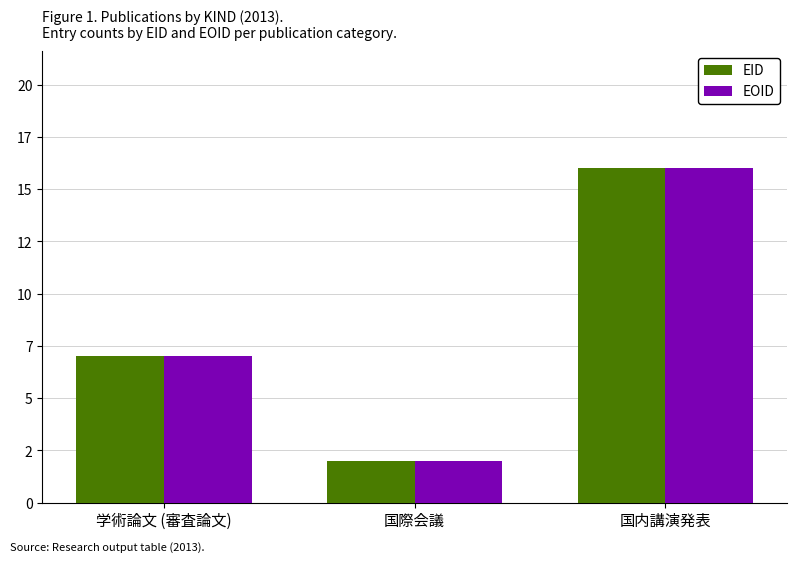

Count the EOID values in the range 2 to 16.

3